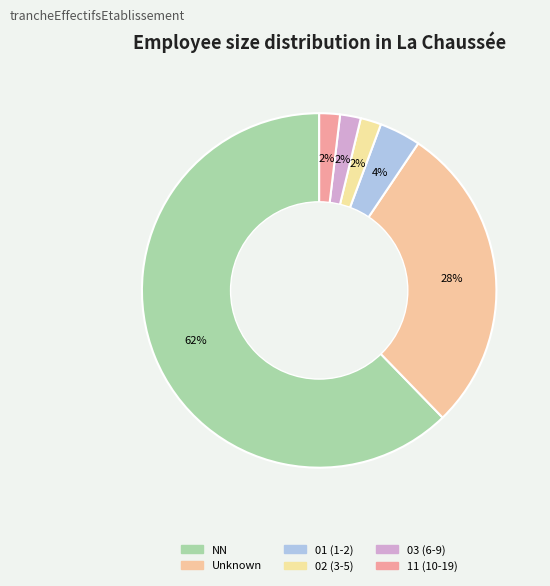

How many segments does this pie chart have?

6